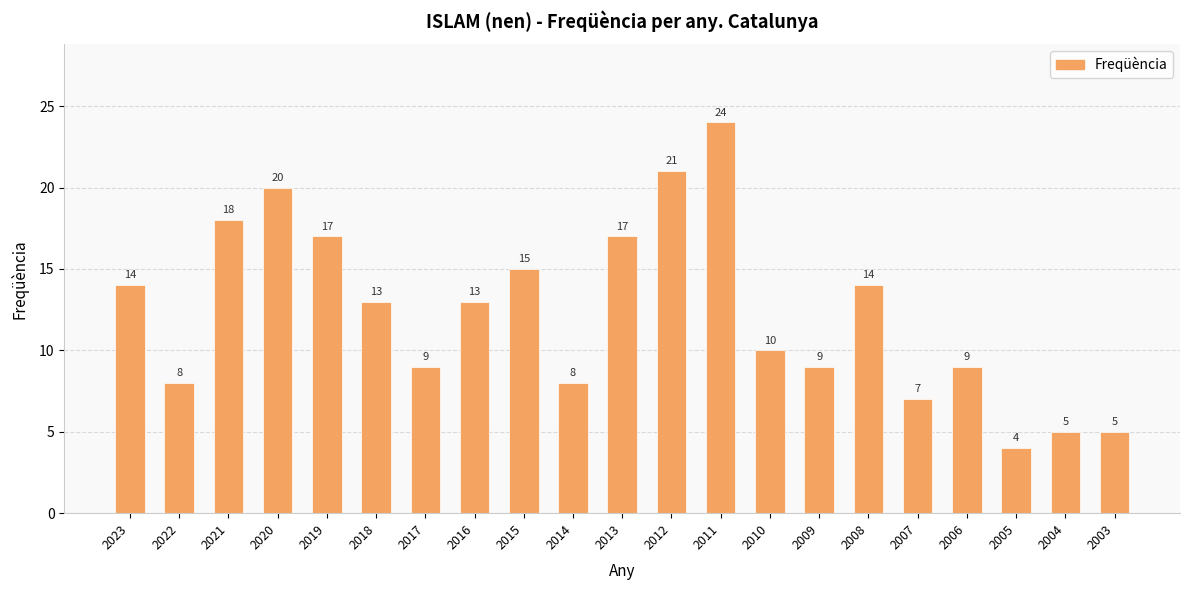

What is the value of the 2nd bar from the left?

8